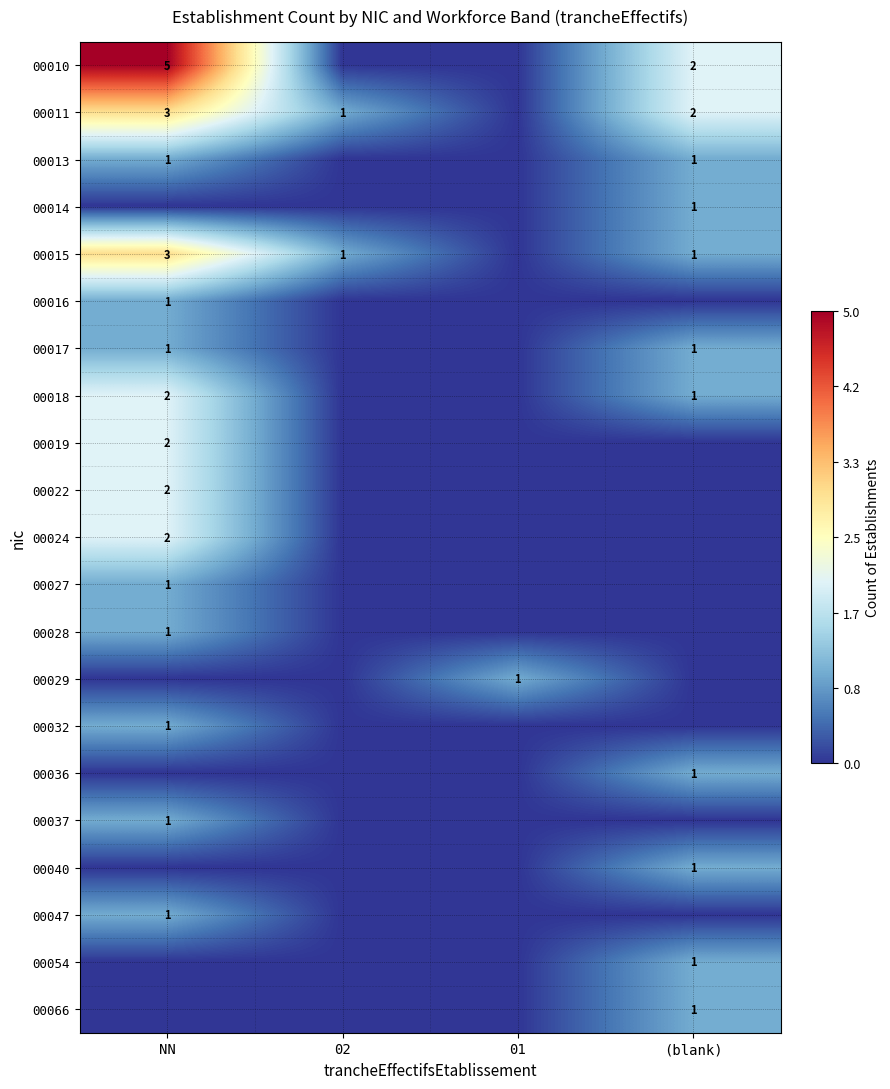

The 00028 series shows 1 at NN. True or false?

True